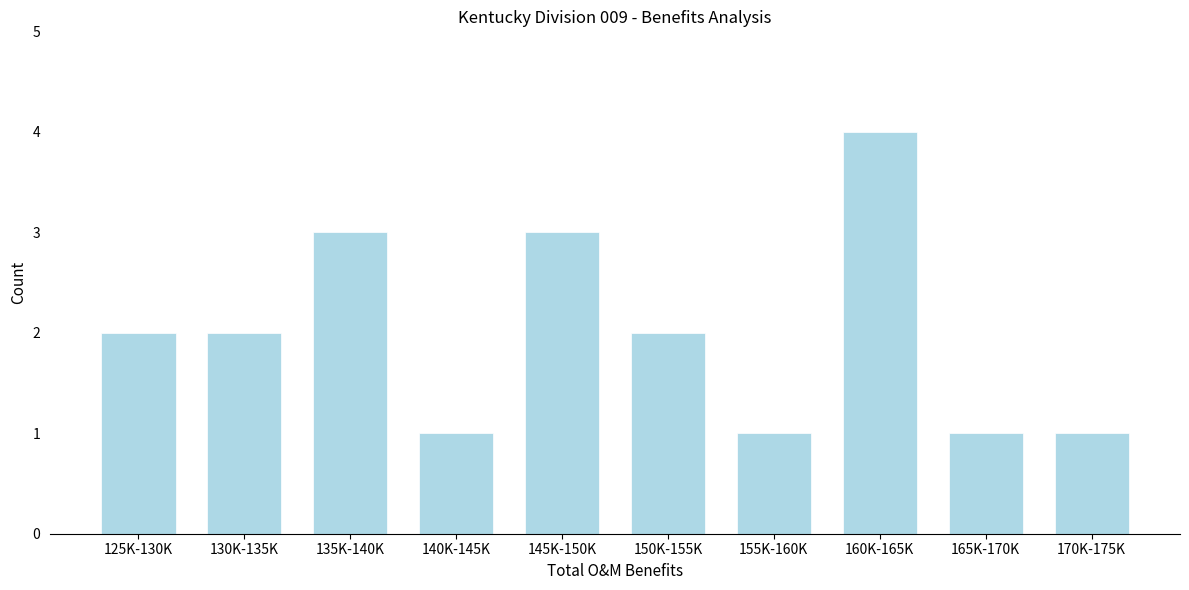

Reading left to right, extract all data points from this chart.

2	2	3	1	3	2	1	4	1	1